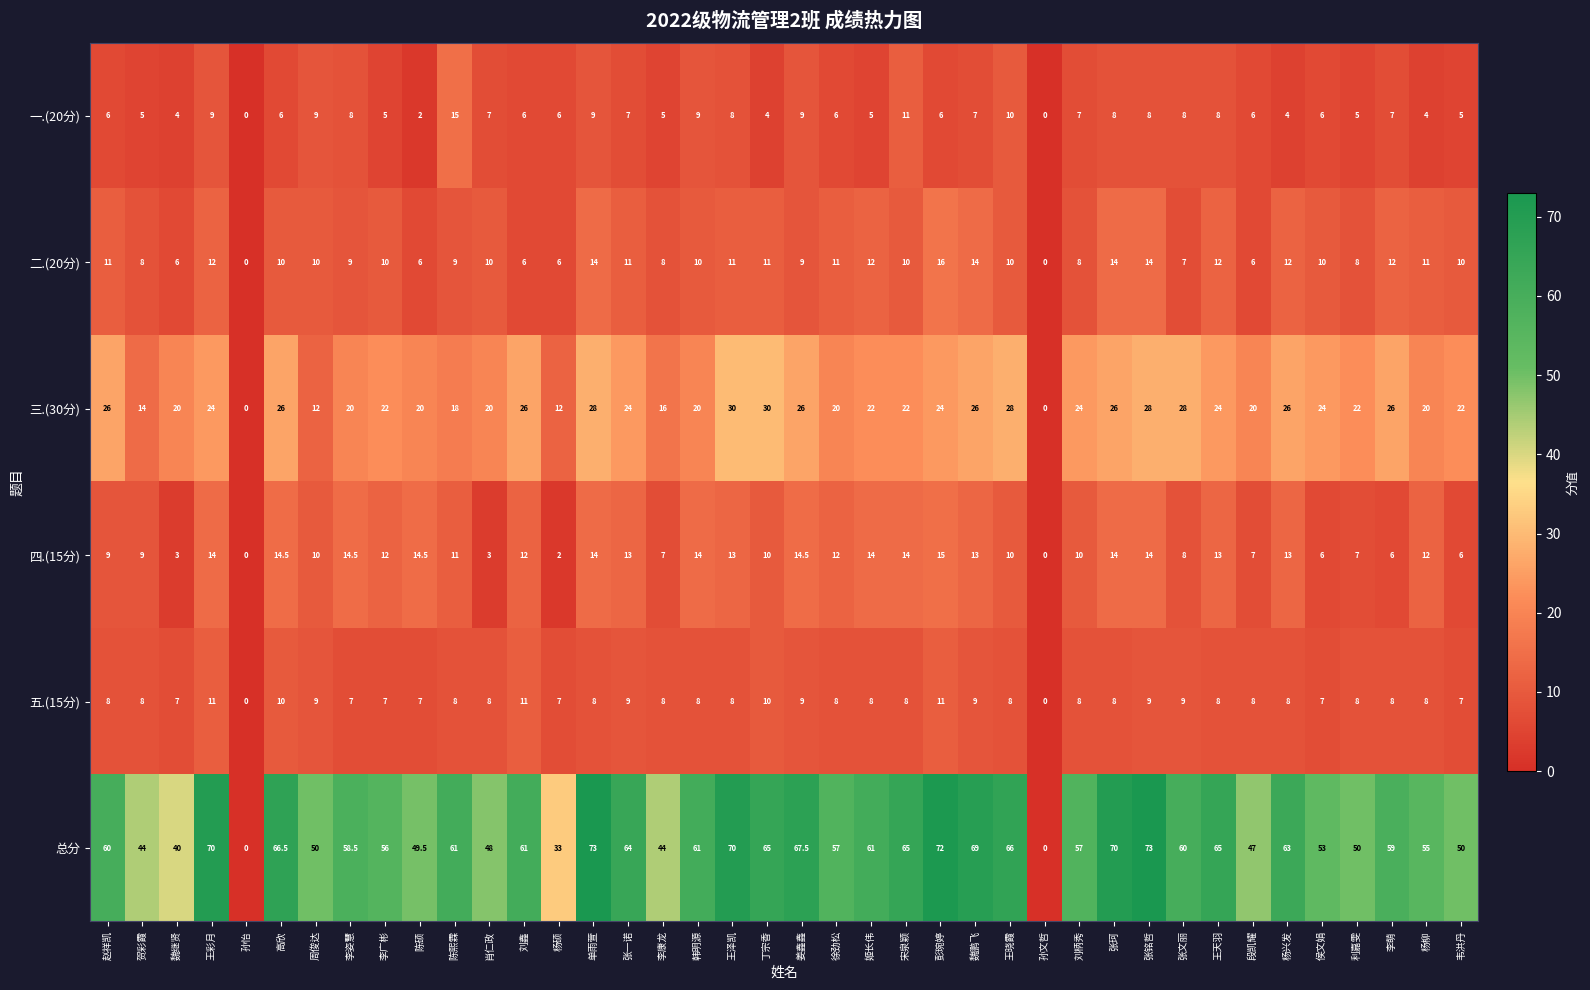

Which series has the widest spread of values?

总分